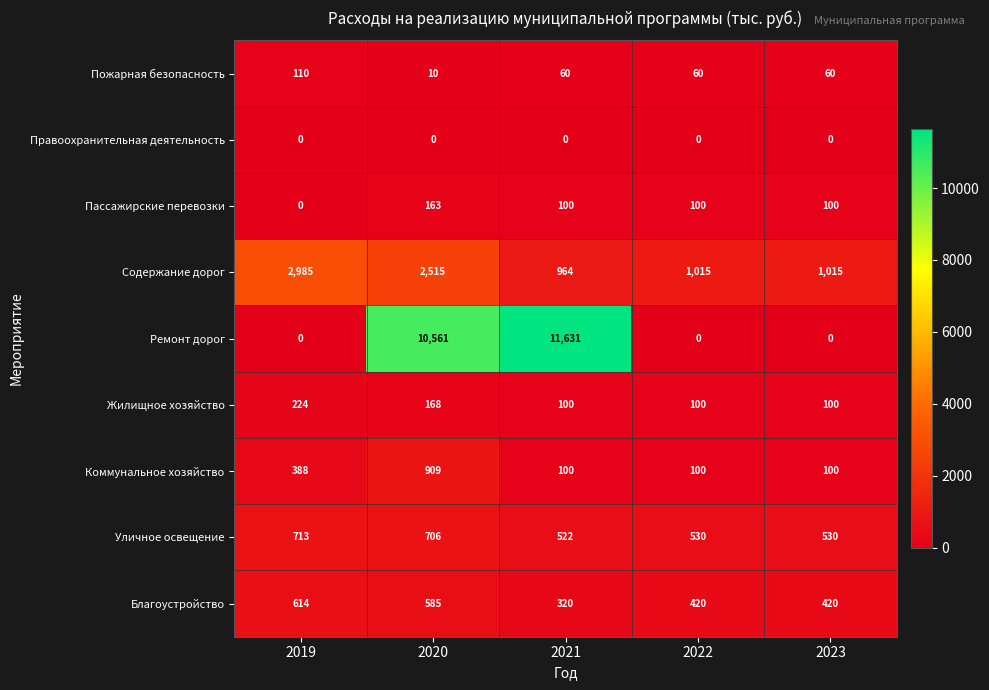

Count the Жилищное хозяйство values in the range 100 to 168.

4